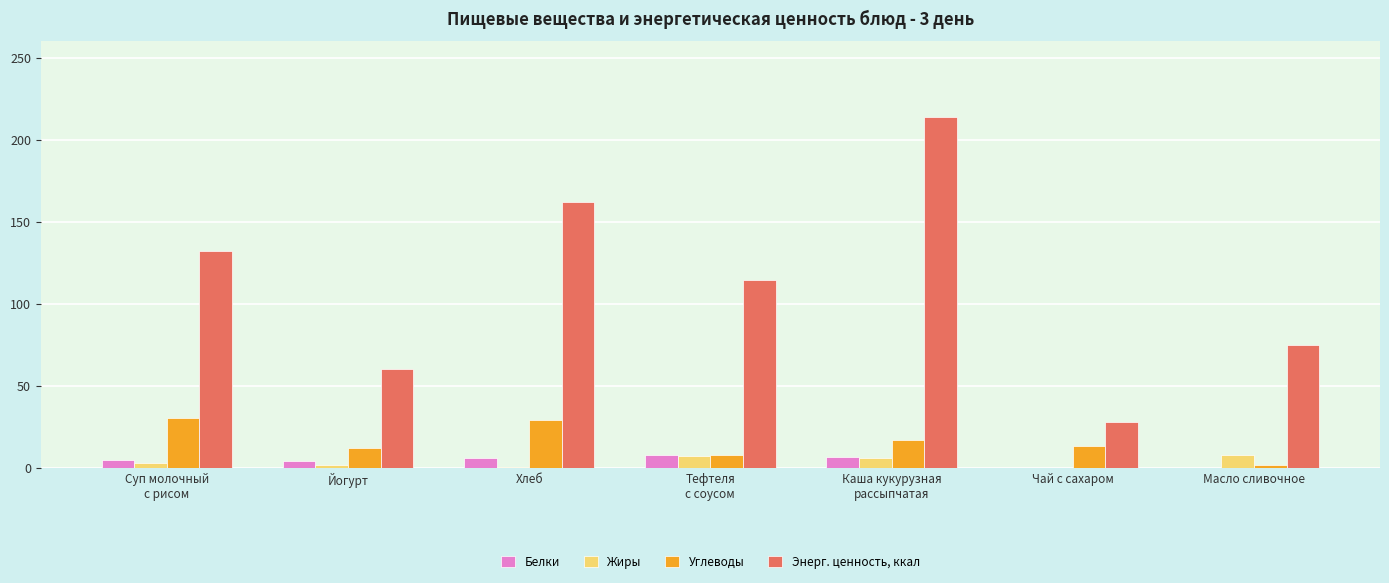

What is the sum of all Белки values?

29.4